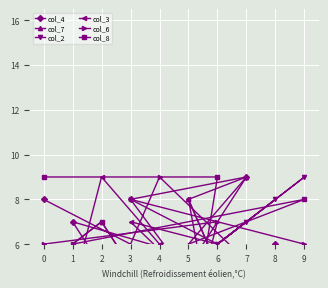

The col_6 series shows 3 at 6. True or false?

False